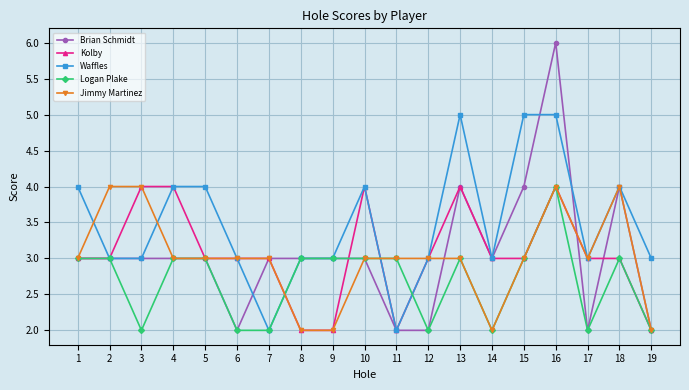

What is the approximate value of Jimmy Martinez at 19?

2